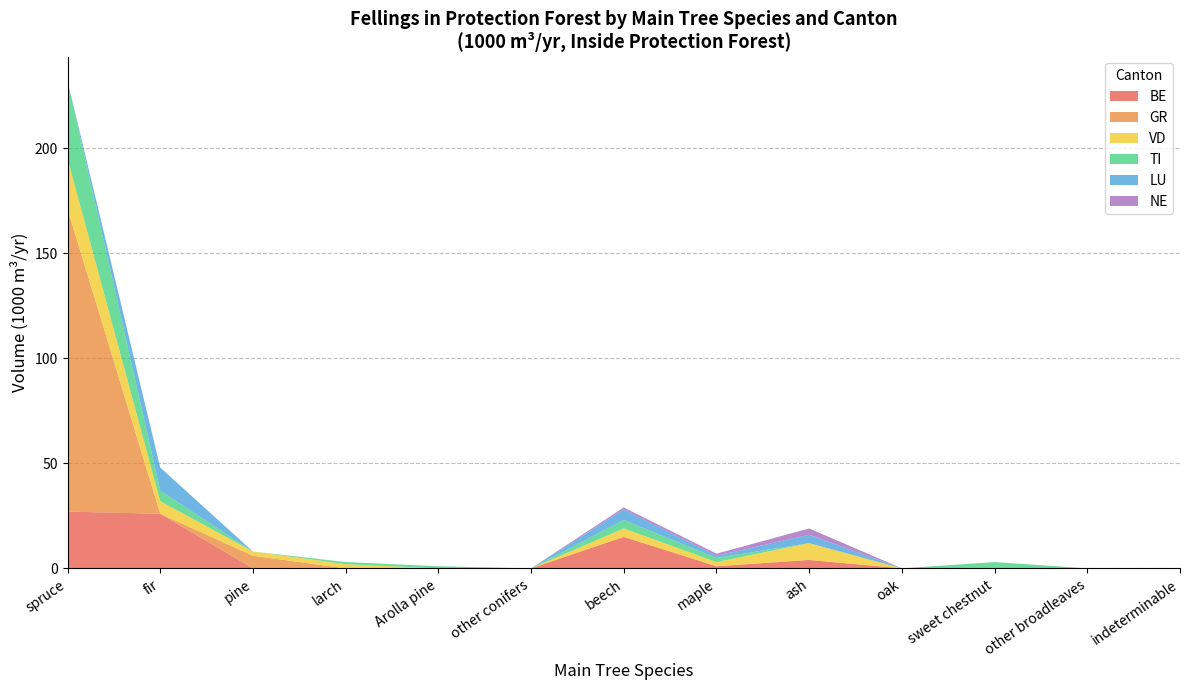

At which category is the sum across all series the highest?

spruce